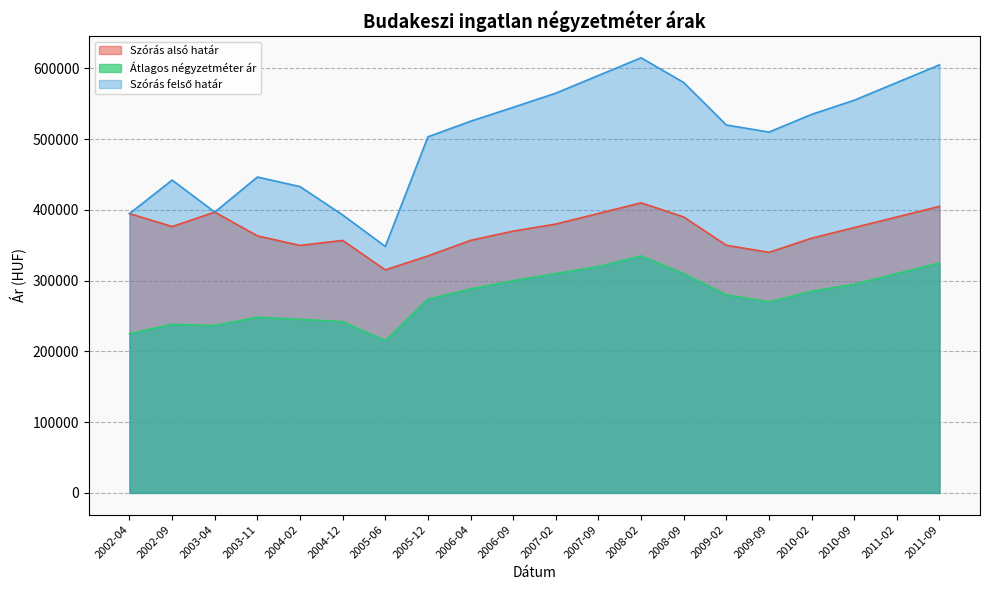

The value of Szórás felső határ at 2002-09 is 760074. True or false?

False